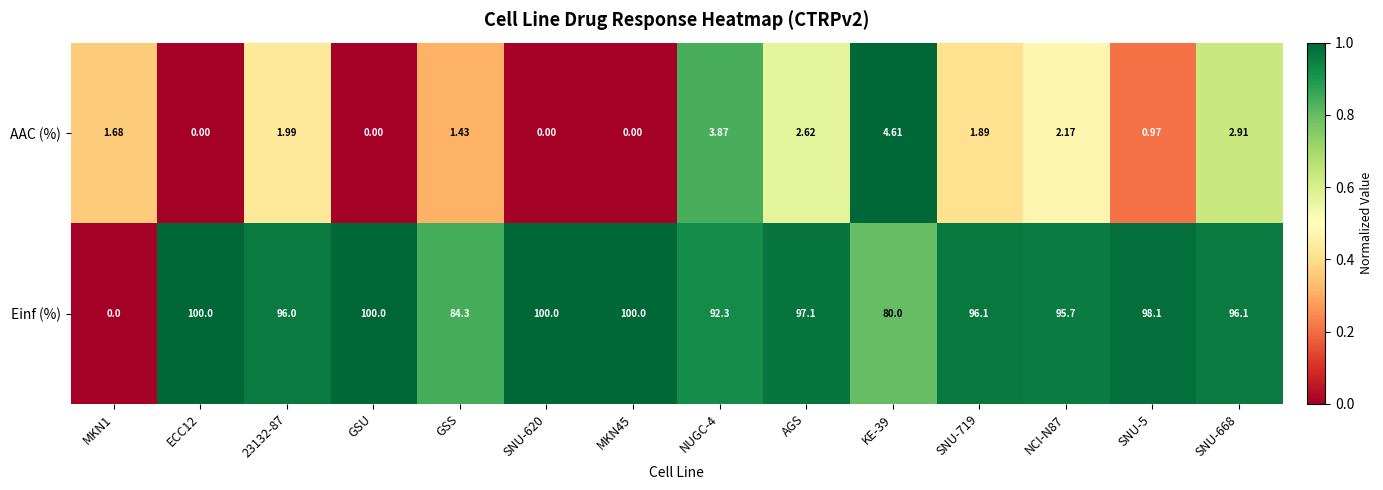

Is the value of AAC (%) at MKN45 greater than the value of Einf (%) at KE-39?

No